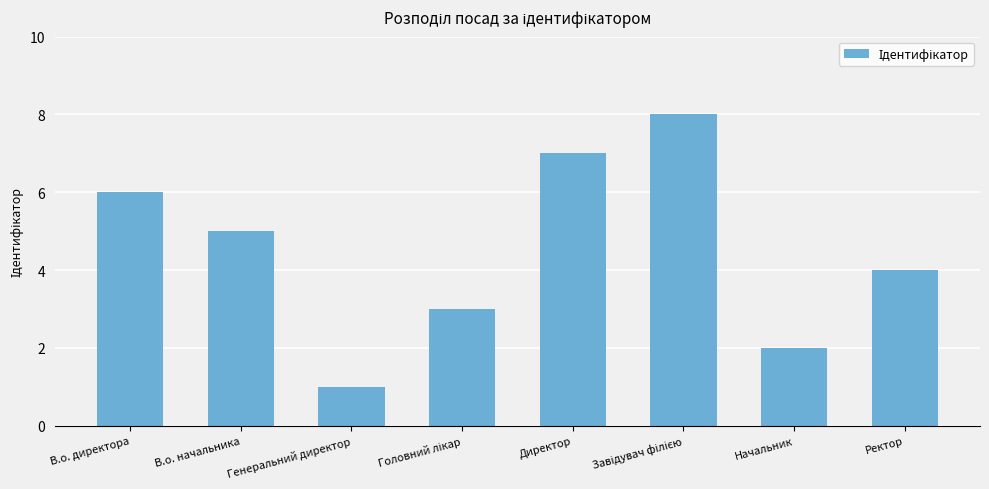

What is the approximate value at Генеральний директор?

1